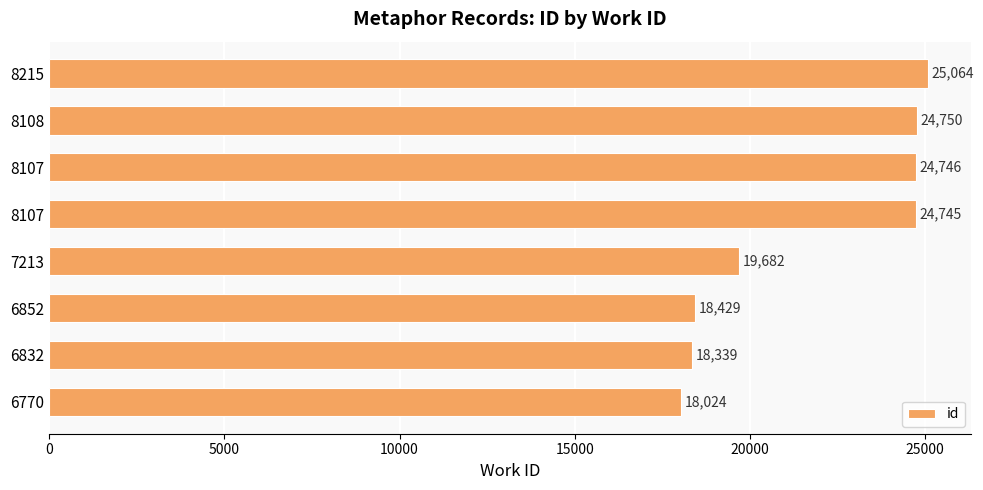

Are the bars horizontal?

Yes